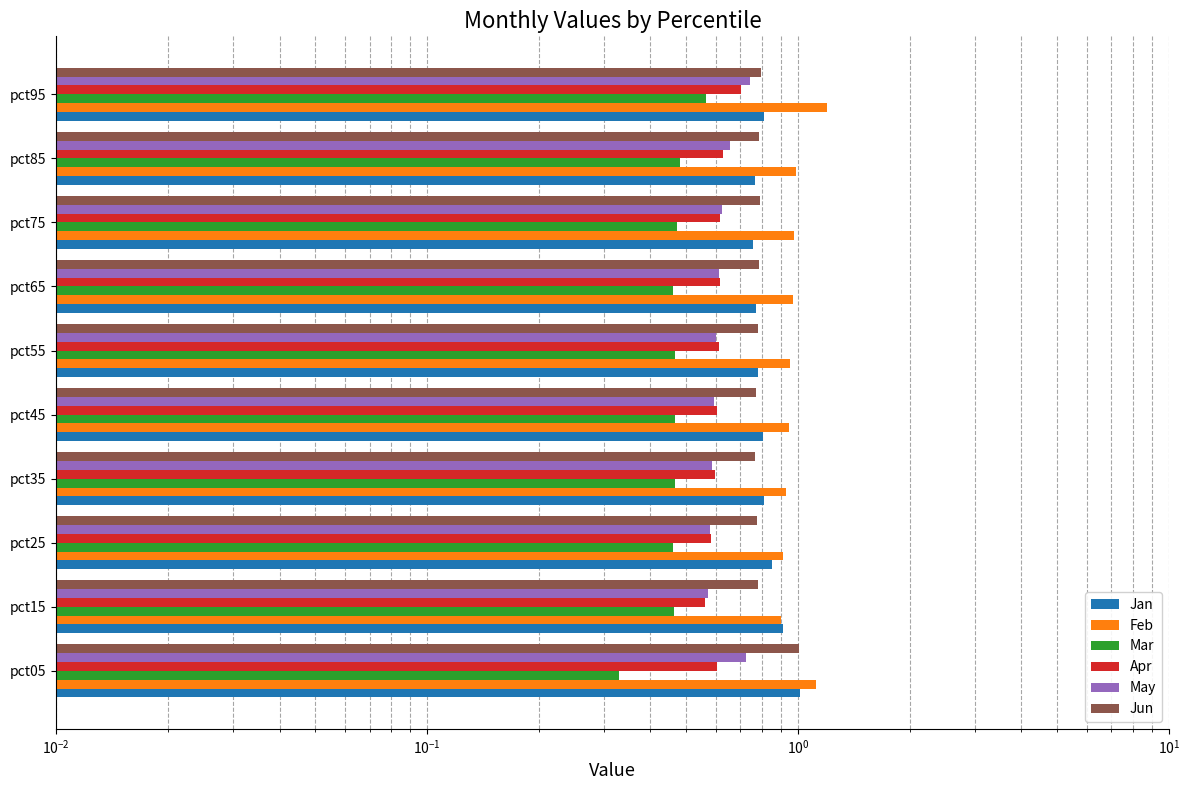

What is the total value across all series at pct65?

4.2